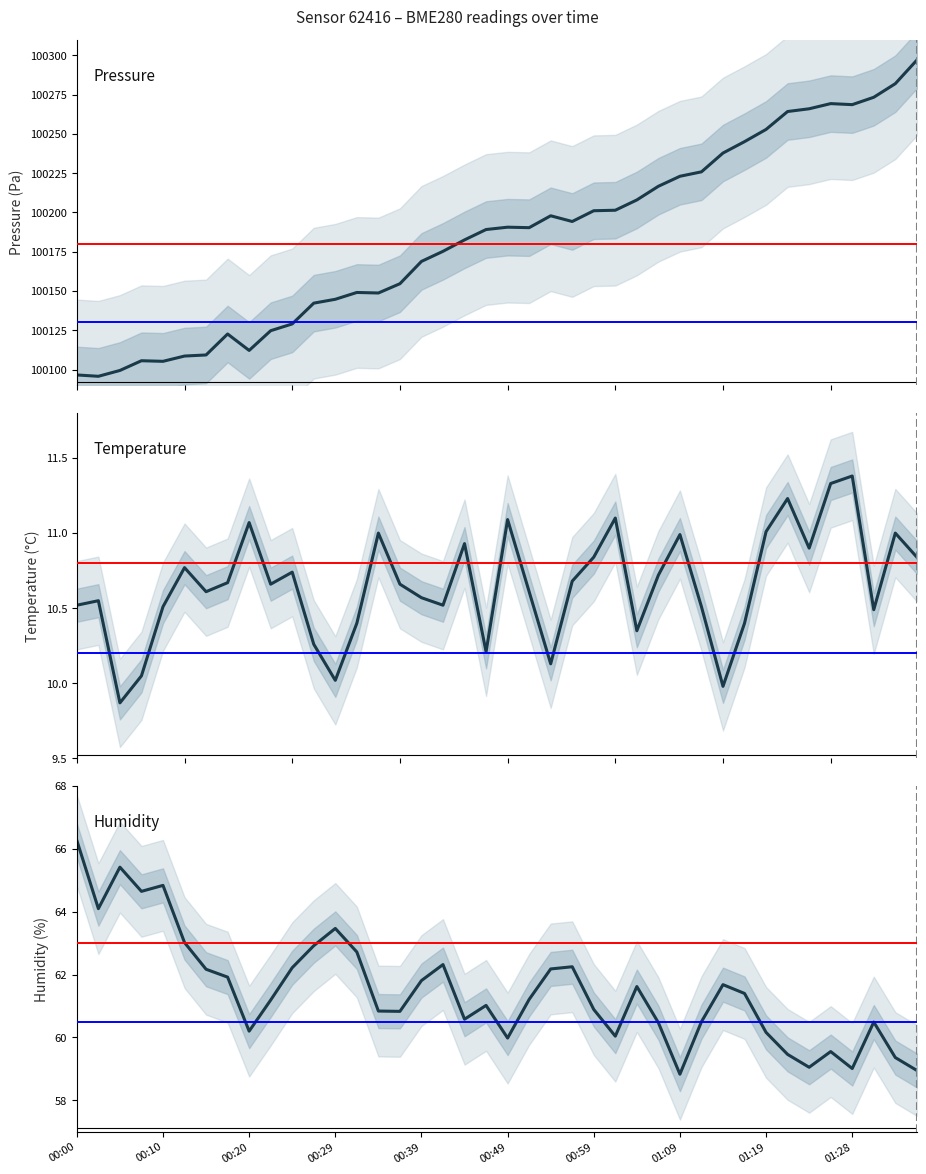

At which category does humidity reach its first local peak?

00:05